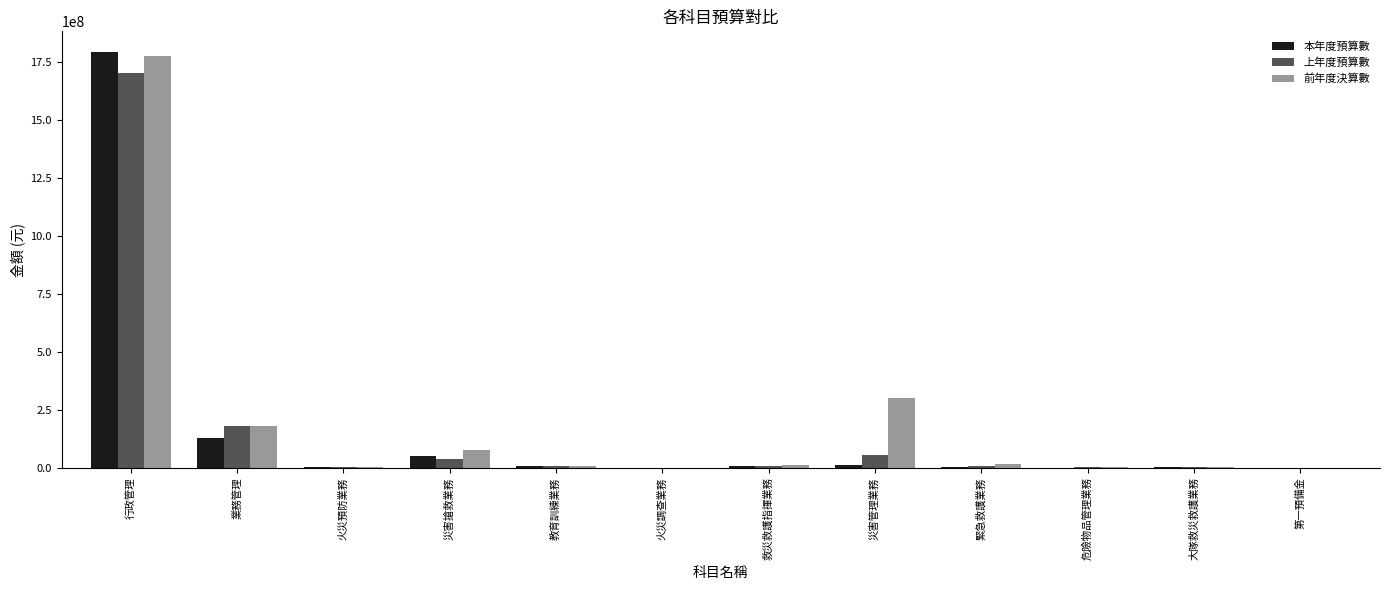

What is the total value across all series at 大隊救災救護業務?

11212000